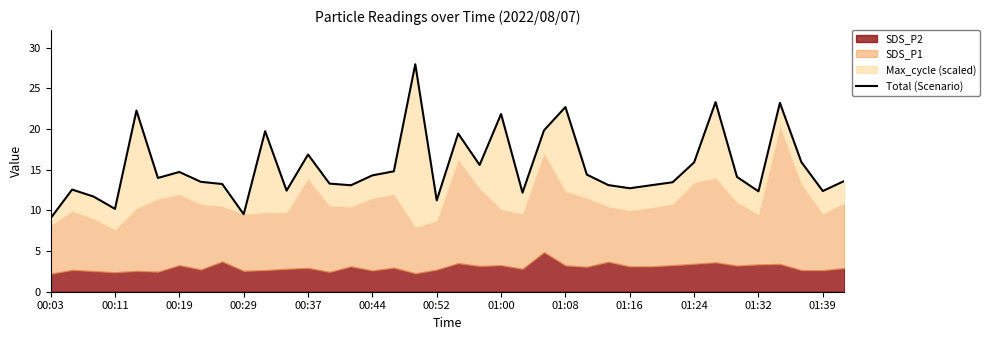

How many lines are shown in the chart?

1